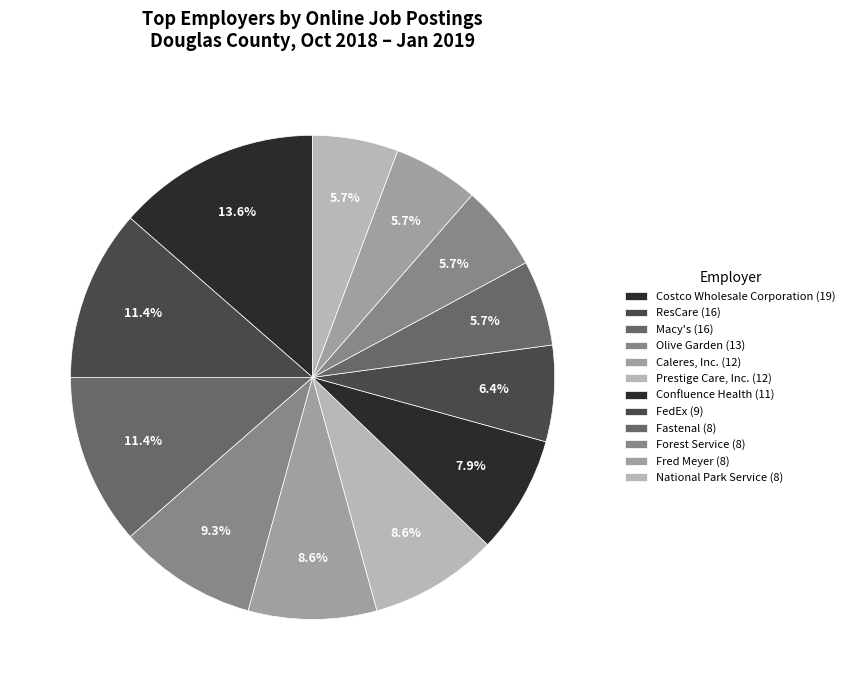

Count the number of slices in the pie.

12